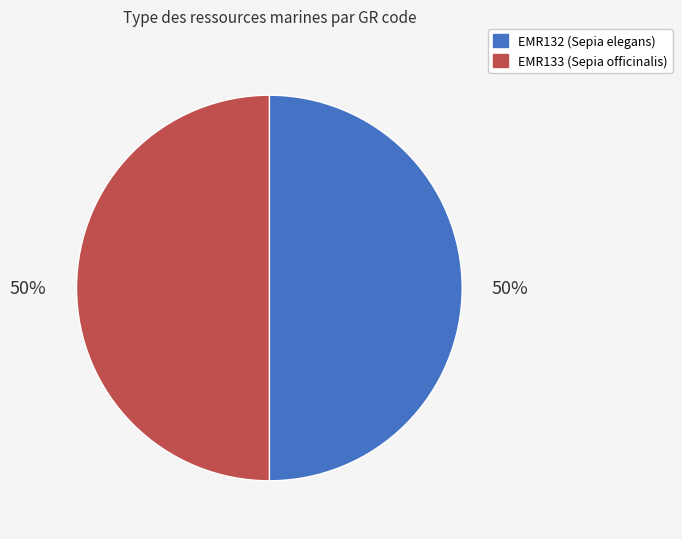

To the nearest percent, what is the combined percentage of EMR132 and EMR133?

100%